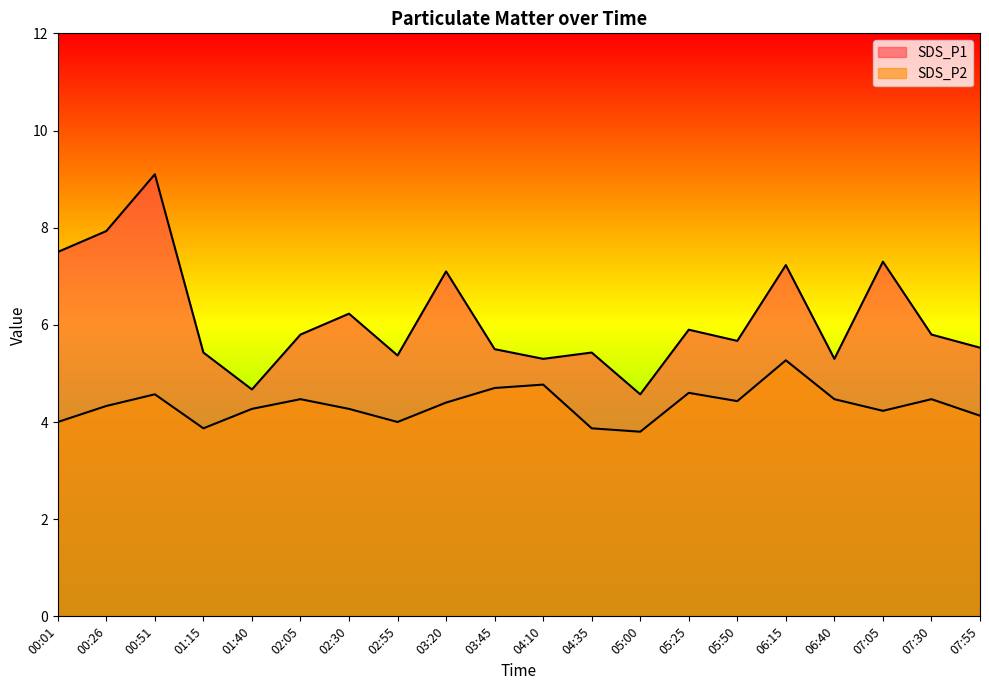

What are all the series names shown in the legend?

SDS_P1, SDS_P2